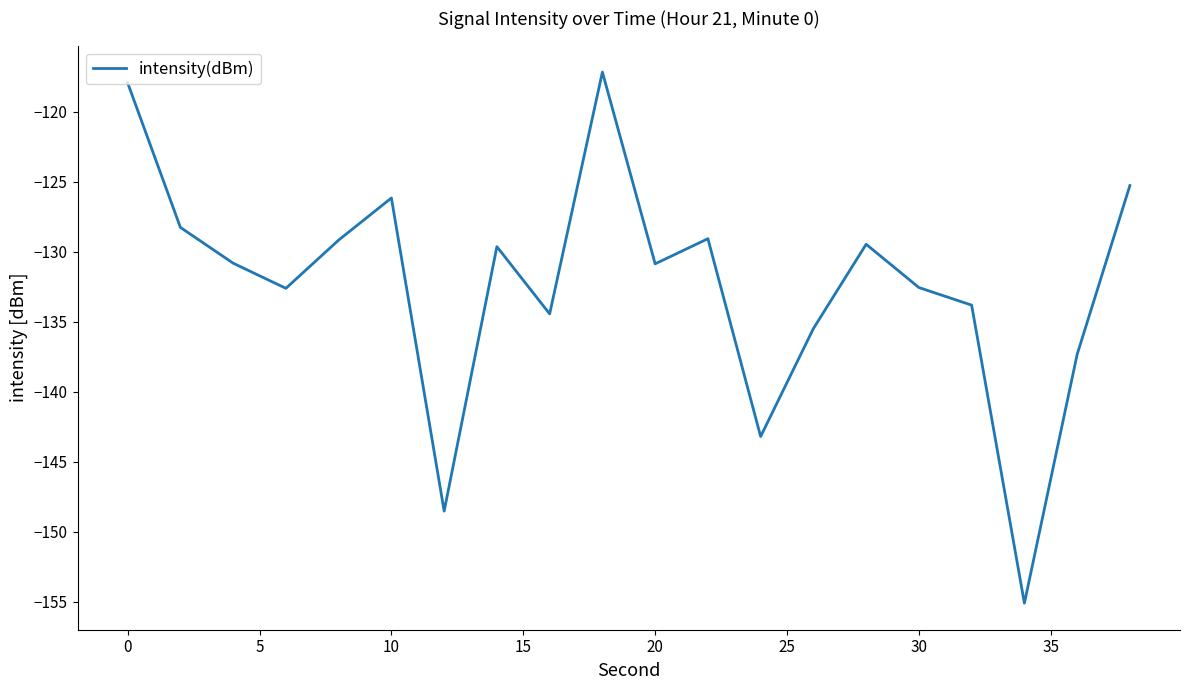

How many lines are shown in the chart?

1